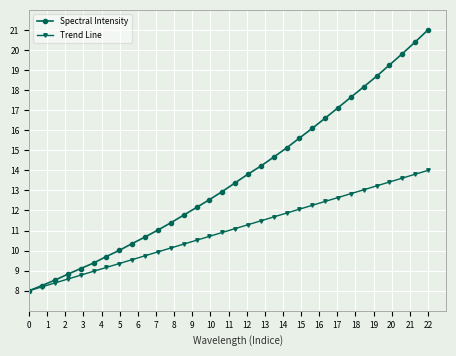

Rank the series by their maximum value, from highest to lowest.

Spectral Intensity, Trend Line